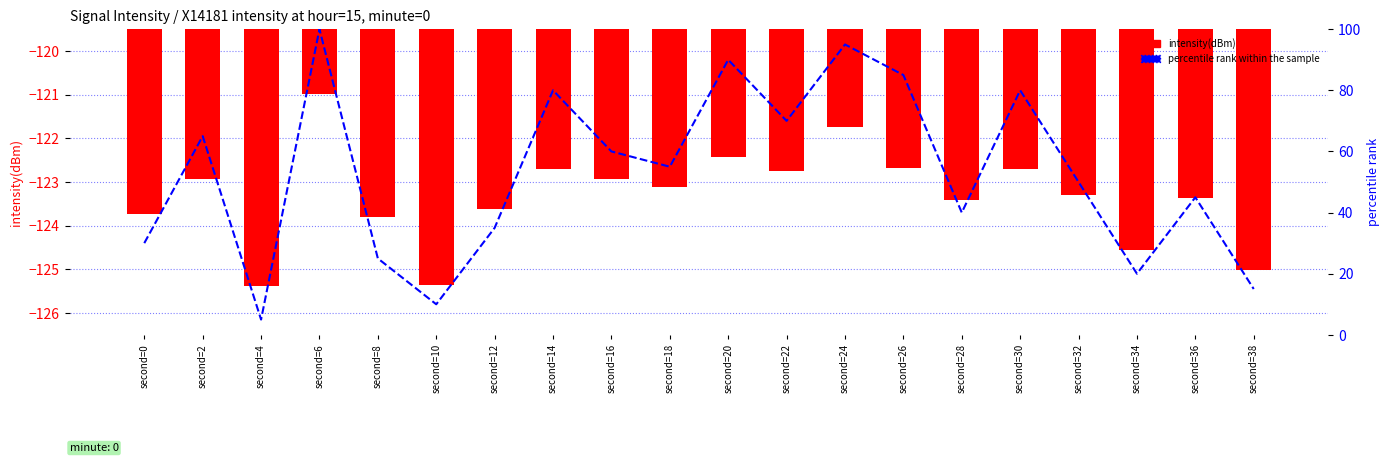

At how many categories does at least one series exceed 99?

1